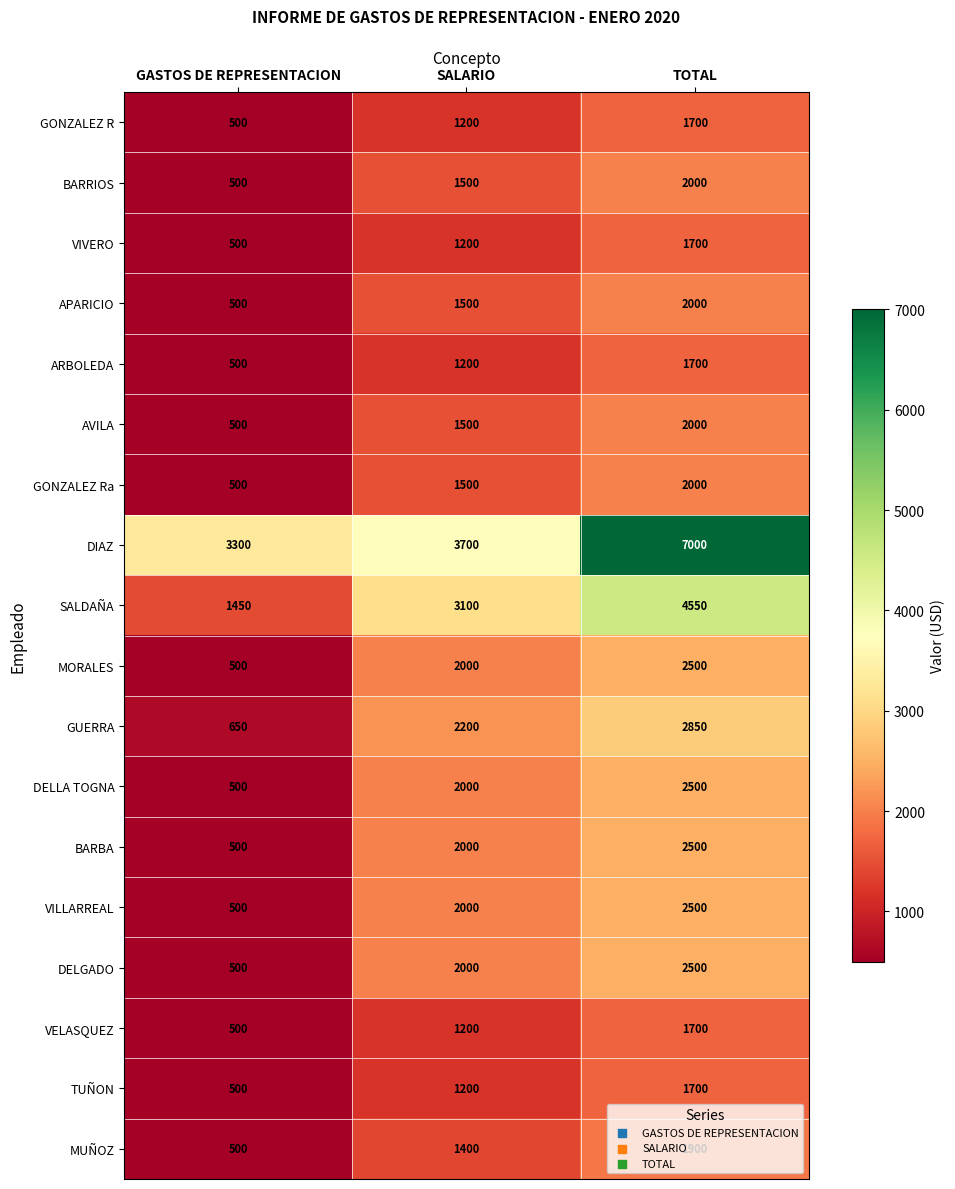

What is the greatest value displayed?

7000